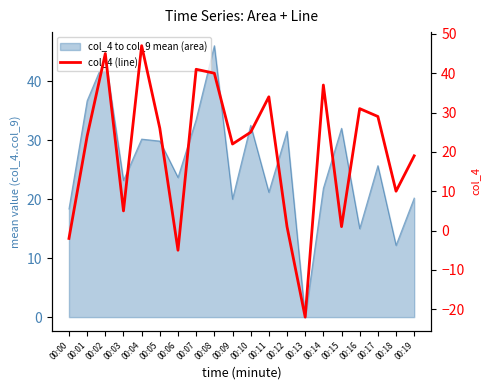

What is the value of the 20th point from the left?

19